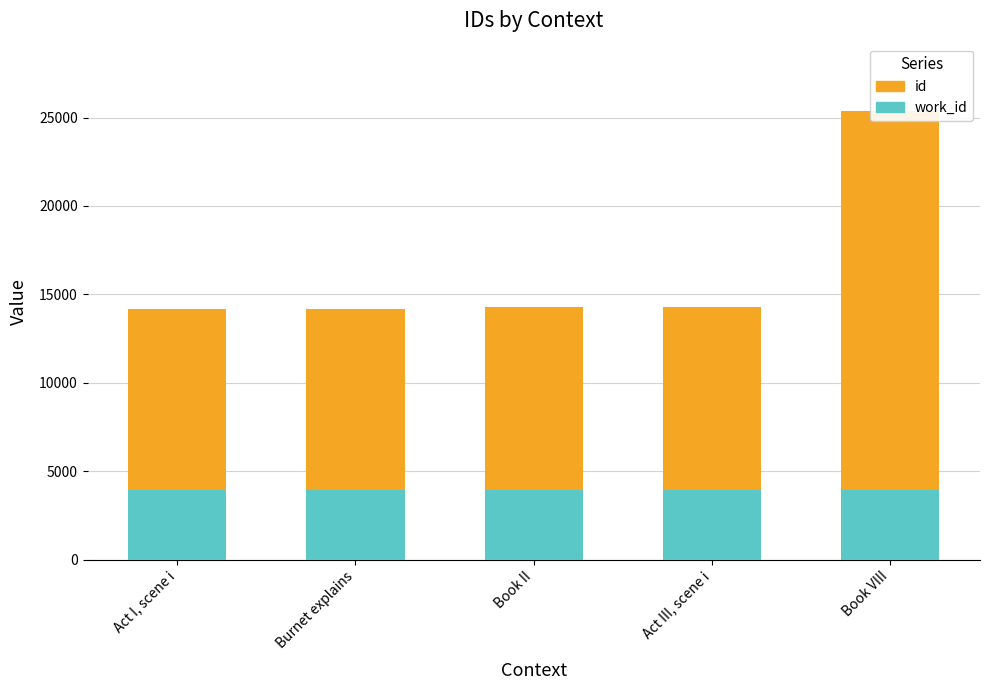

Rank the categories by work_id value from highest to lowest.

Book II, Act III, scene i, Burnet explains, Act I, scene i, Book VIII